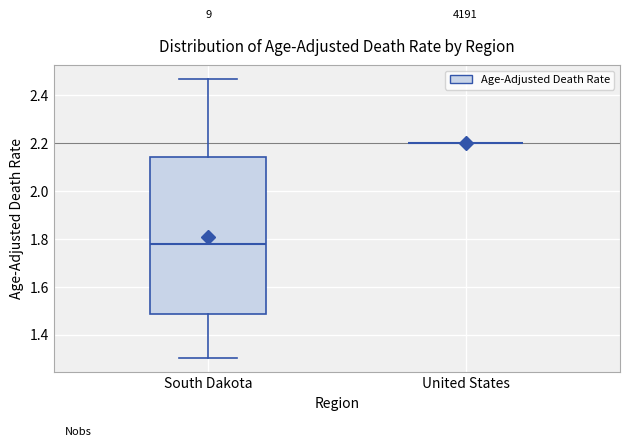

Reading left to right, read every box against the y-axis: the position of its median line, the range the box covers, and the ends of its whiskers. The values are not printed on the chart, so give them approximately, as read against the axis.

South Dakota: median 1.78, box 1.48 to 2.14, whiskers 1.30 to 2.46
United States: box collapsed to a line at 2.20, whiskers 2.20 to 2.20